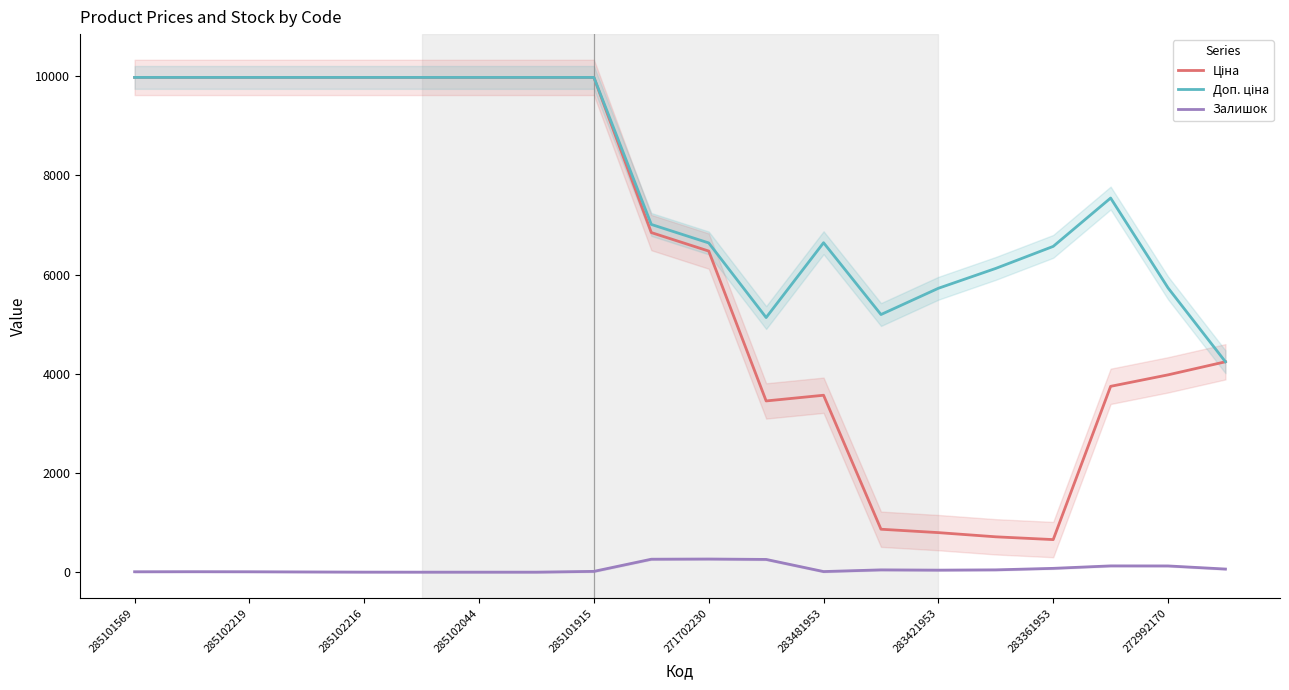

True or false: Залишок has a value of 0.3 at 285102044.

True